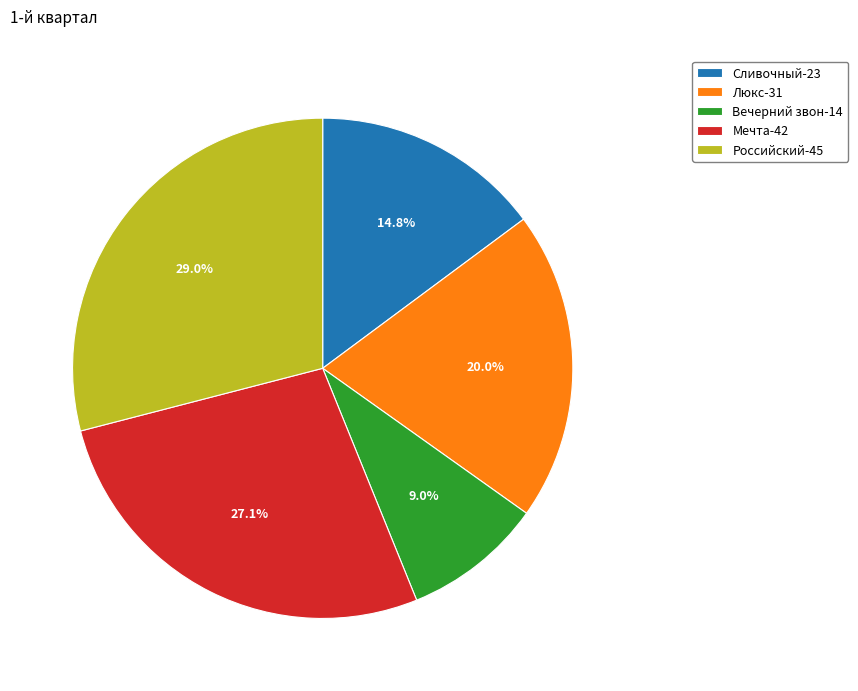

To the nearest percent, what percentage of the pie is Люкс?

20%